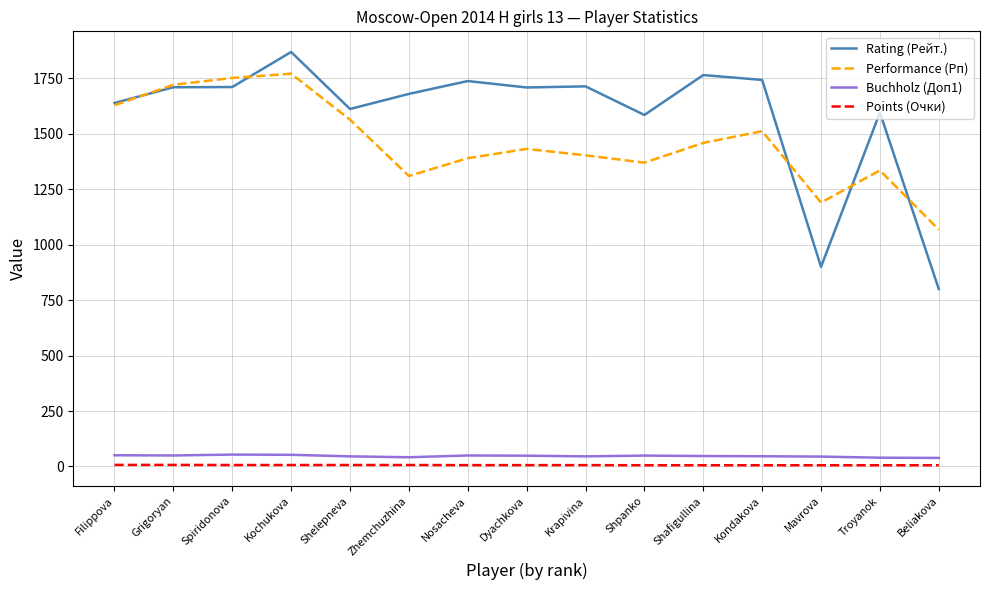

Does the chart have visible grid lines?

Yes